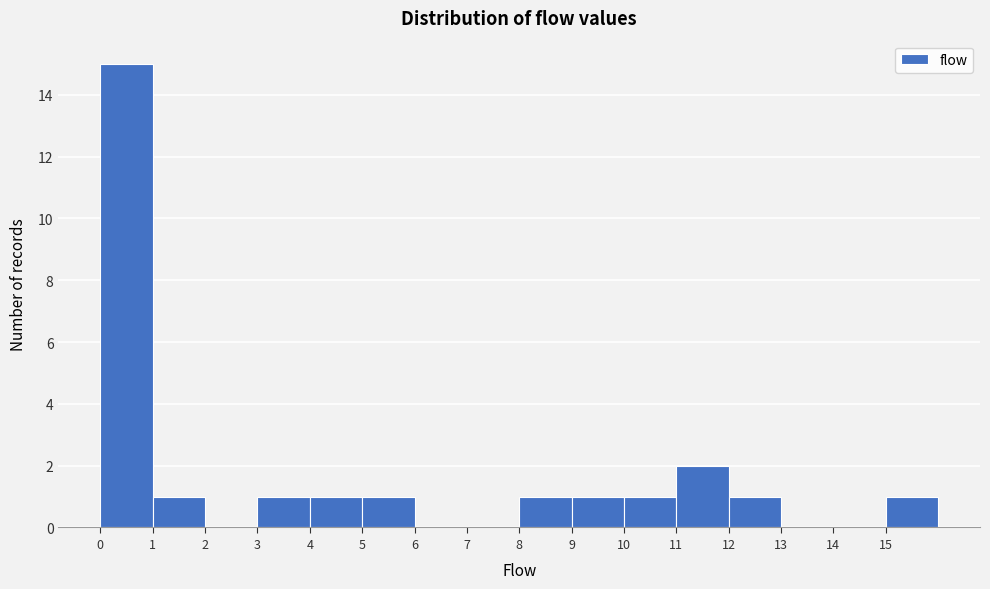

Reading left to right, list every bar in this chart as the range it spans on the x-axis followed by its height. The values are not printed on the chart, so give them approximately, as read against the axis.

0 to 1: 15
1 to 2: 1
2 to 3: 0
3 to 4: 1
4 to 5: 1
5 to 6: 1
6 to 7: 0
7 to 8: 0
8 to 9: 1
9 to 10: 1
10 to 11: 1
11 to 12: 2
12 to 13: 1
13 to 14: 0
14 to 15: 0
15 to 16: 1